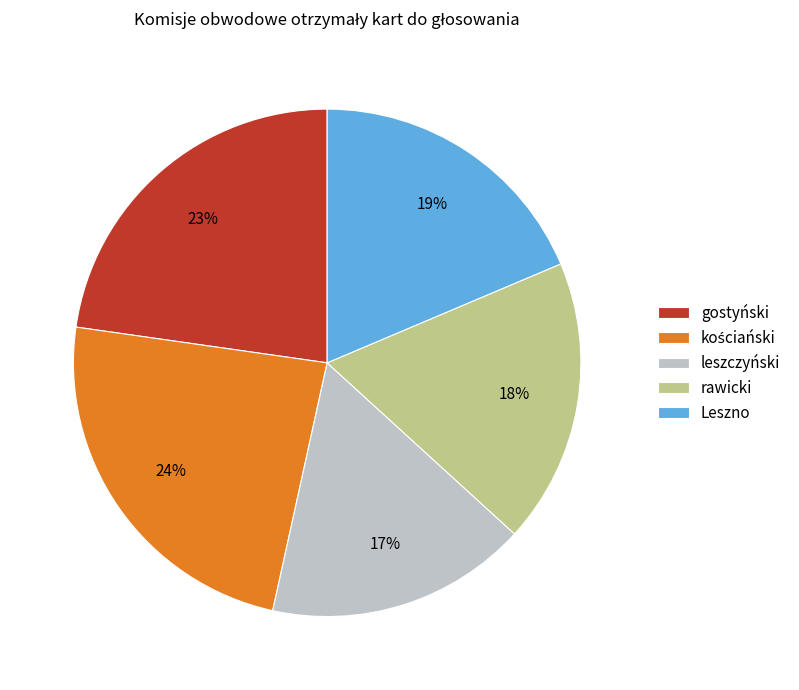

Which has a higher value, gostyński or leszczyński?

gostyński